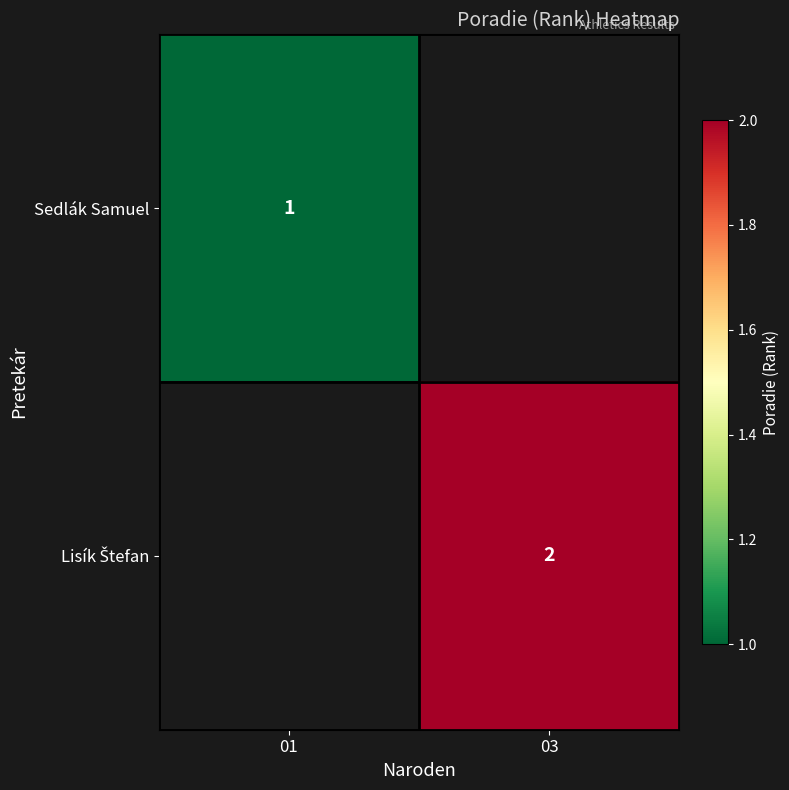

Is it true that Sedlák Samuel equals 2 at 01?

False